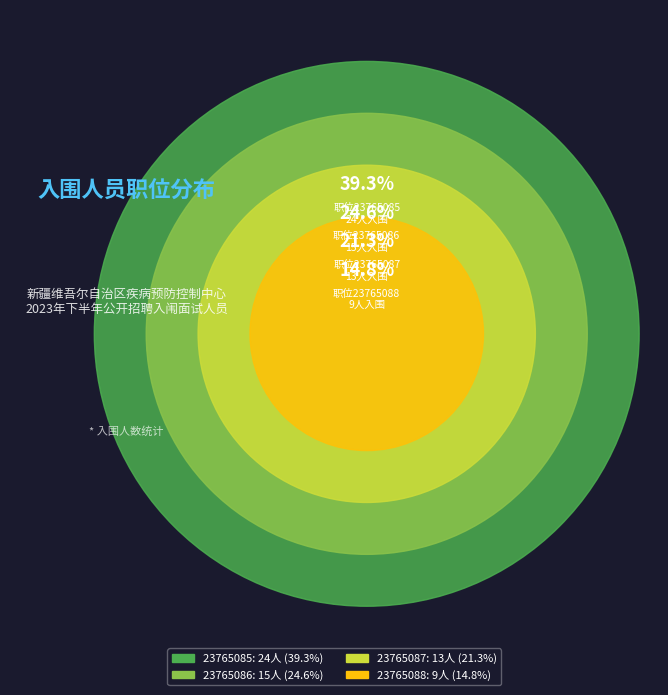

How many segments does this pie chart have?

4